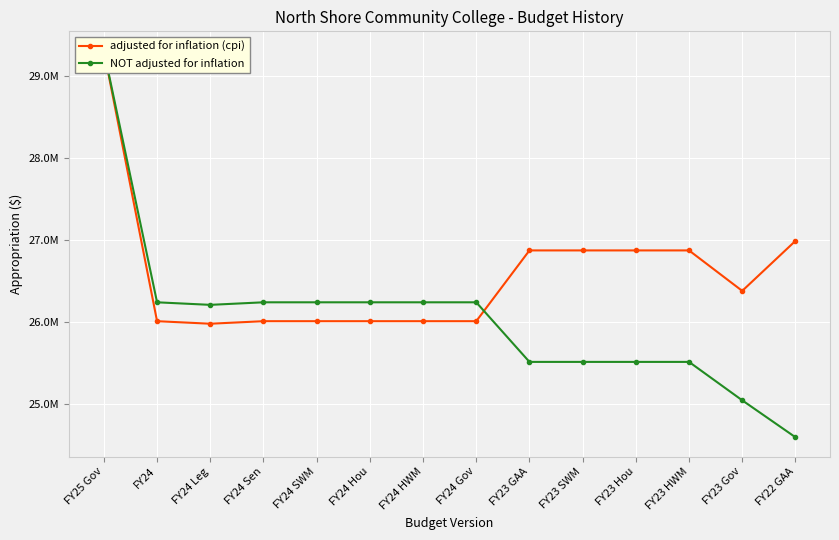

True or false: NOT adjusted for inflation and adjusted for inflation (cpi) cross at least once.

True